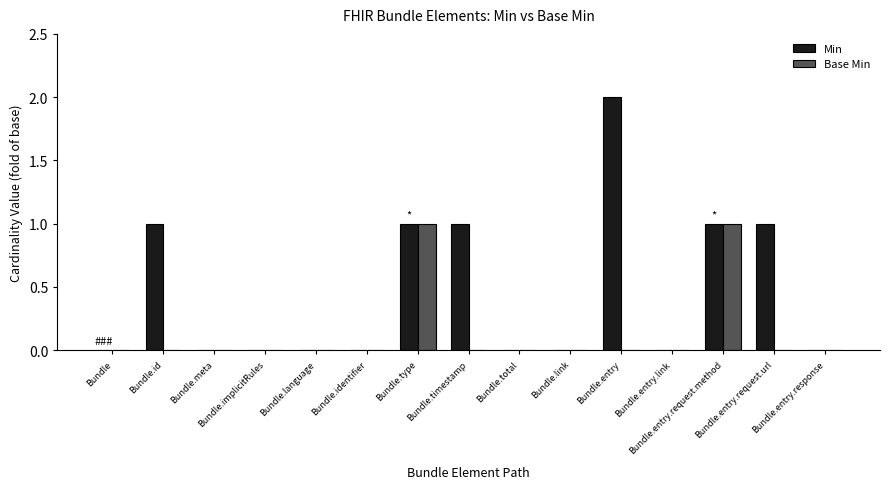

Is it true that Min equals -1 at Bundle.entry.response?

False